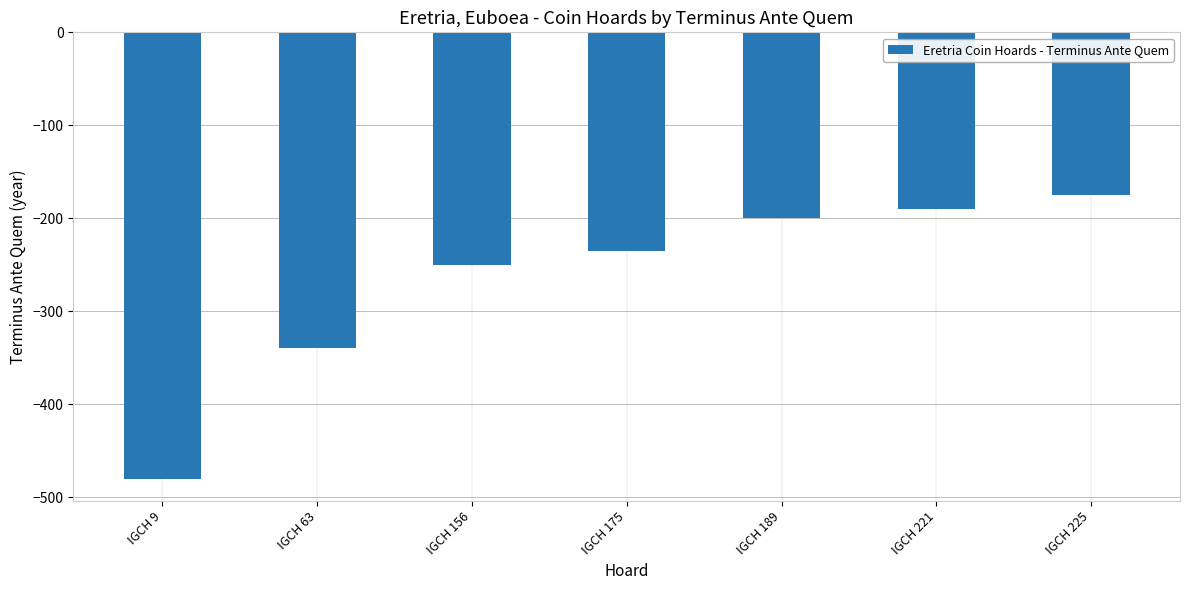

How many values exceed -235?

3